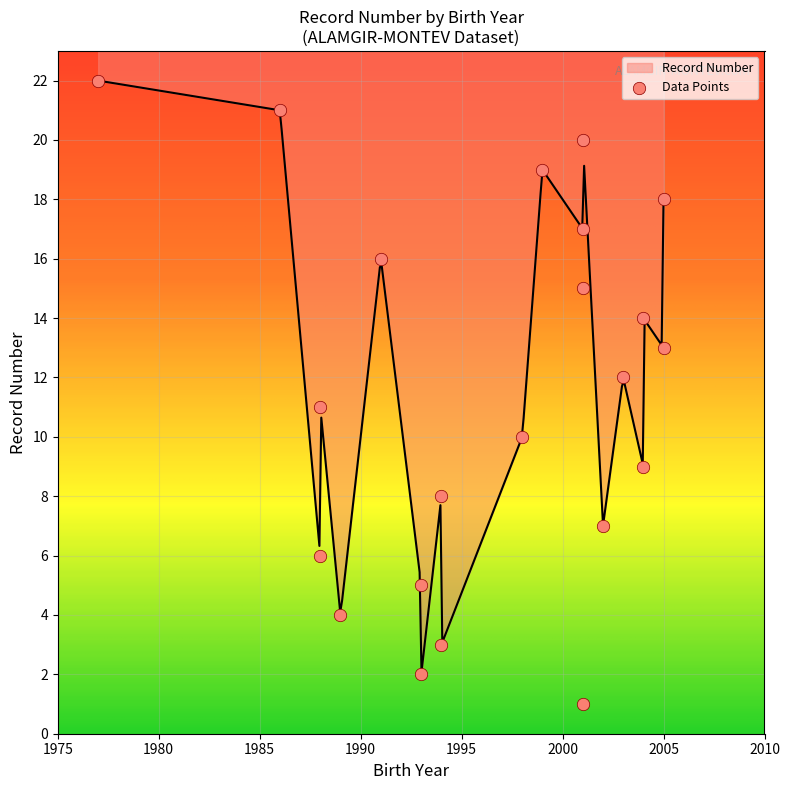

What is the change in value from 4 to 20?

+16